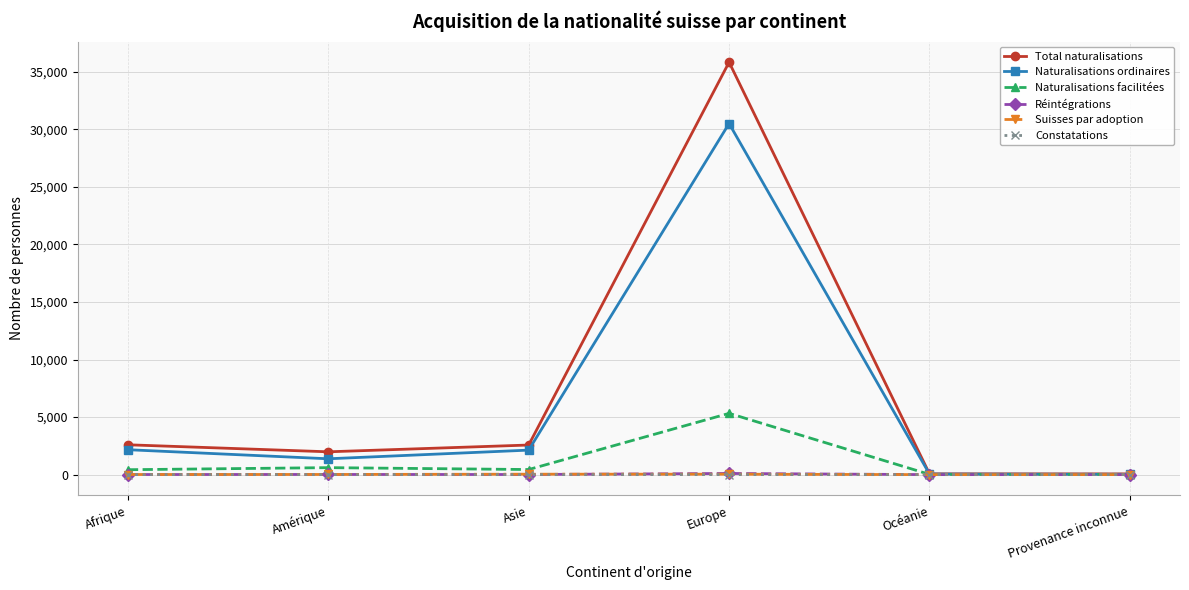

At which category is the sum across all series the highest?

Europe